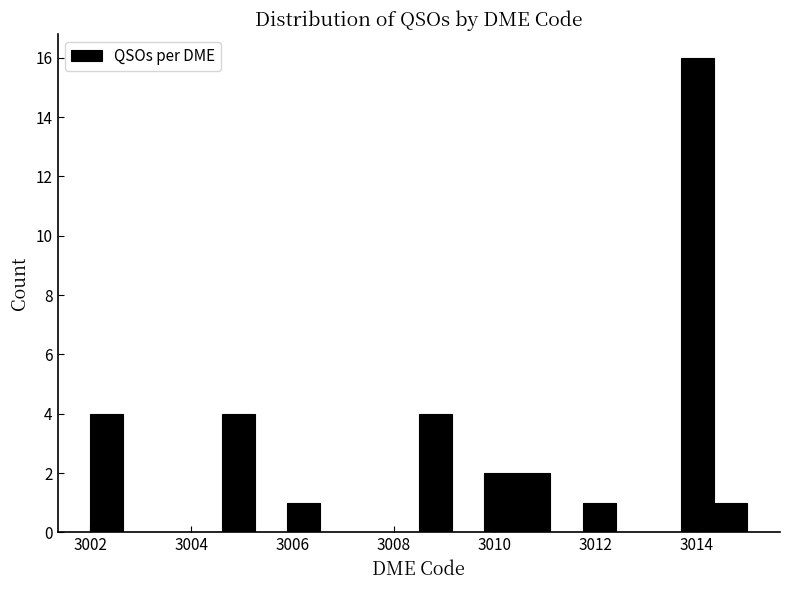

Around what value on the x-axis is the tallest bar? Give the approximate position of its centre, as read against the axis.

3014.0